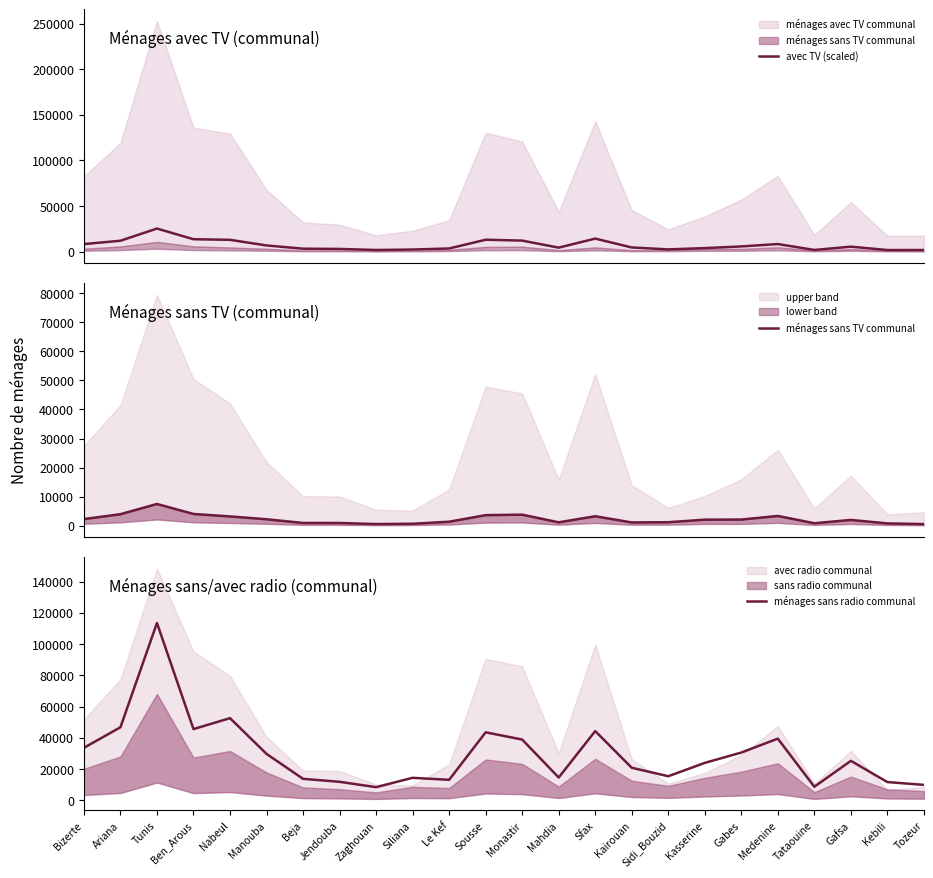

At which label does ménages sans radio communal reach its peak?

Tunis